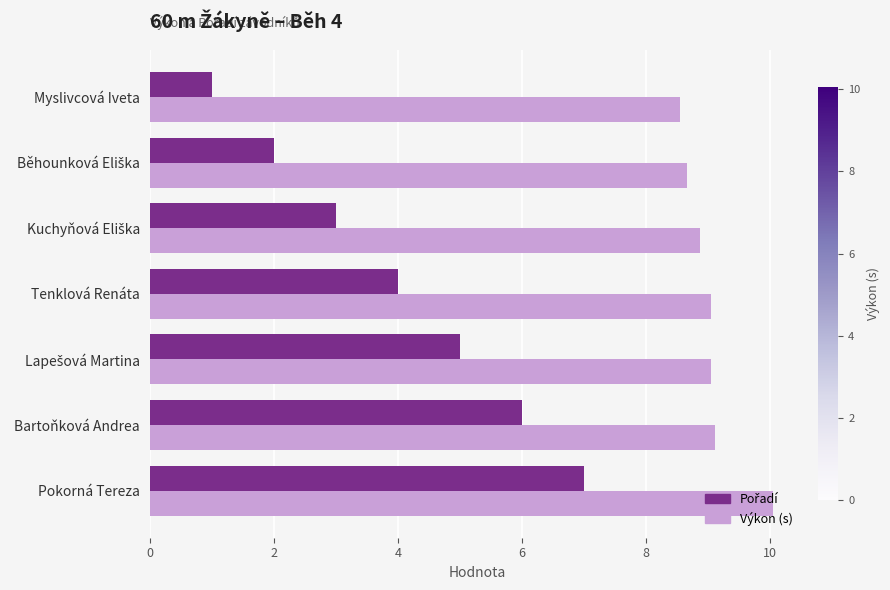

At which category is the sum across all series the highest?

Pokorná Tereza